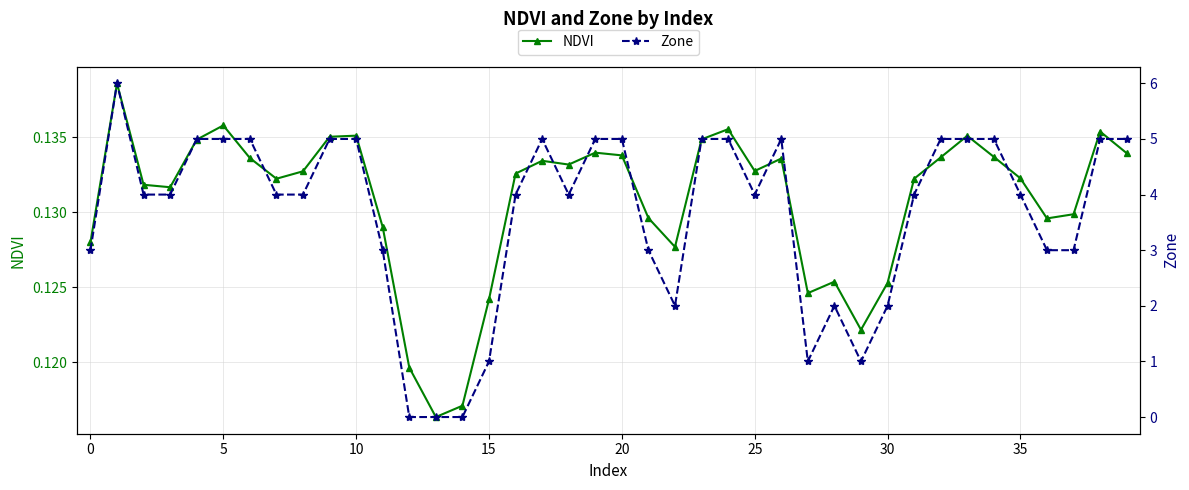

What is the spread (max minus min) of values at 28?

1.9